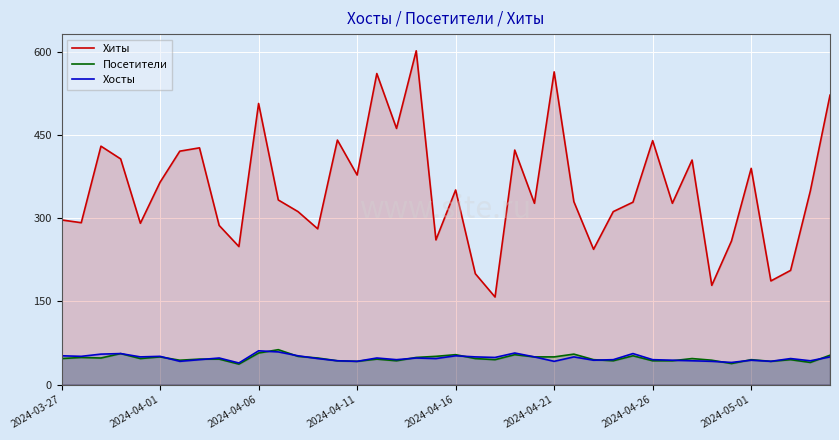

Which category has the highest value across all series?

18